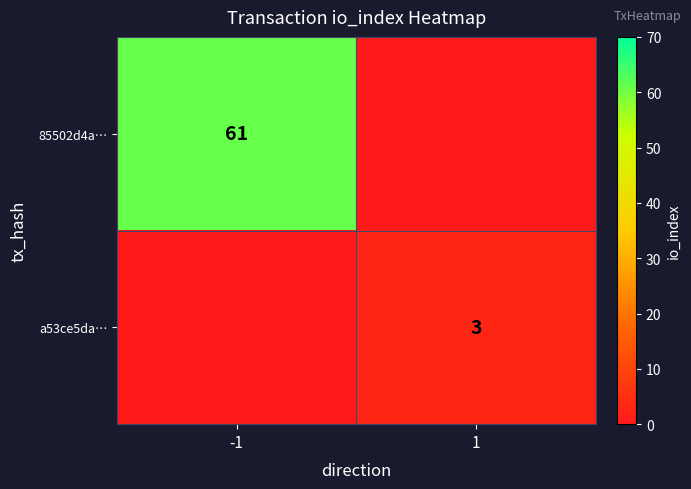

True or false: 85502d4a… has a value of 61 at -1.

True